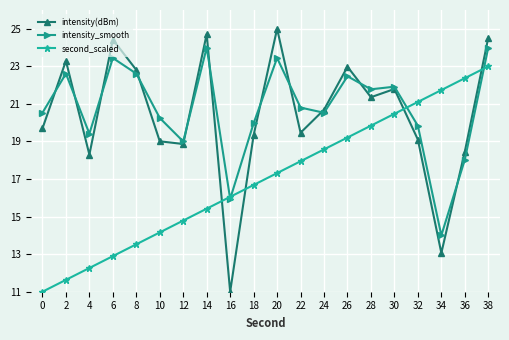

The value of intensity(dBm) at 6 is 10.5. True or false?

False